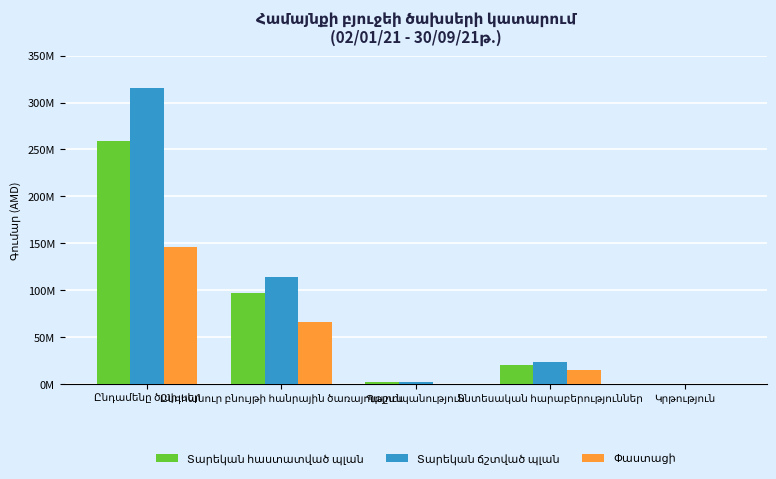

Are the bars horizontal?

No